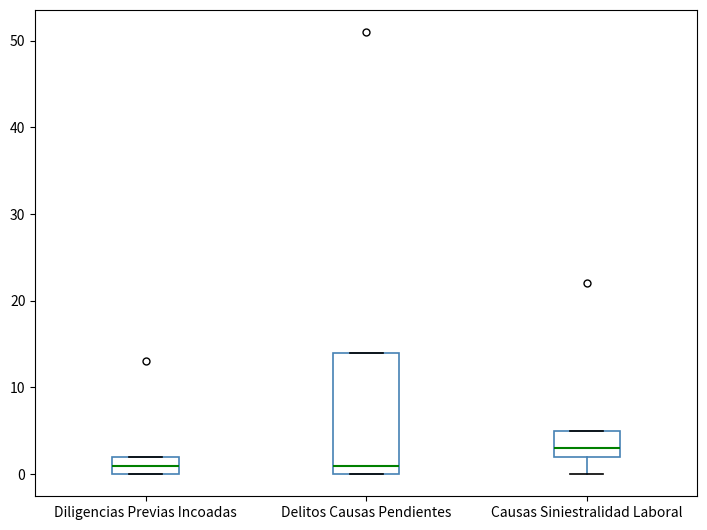

Reading left to right, transcribe this box plot: for each box, give where its median line is, the range the box spans, and where its two whiskers end, as read against the y-axis. The values are not printed on the chart, so give them approximately, as read against the axis.

Diligencias Previas Incoadas: median 1, box 0 to 2, whiskers 0 to 2
Delitos Causas Pendientes: median 1, box 0 to 14, whiskers 0 to 14
Causas Siniestralidad Laboral: median 3, box 2 to 5, whiskers 0 to 5